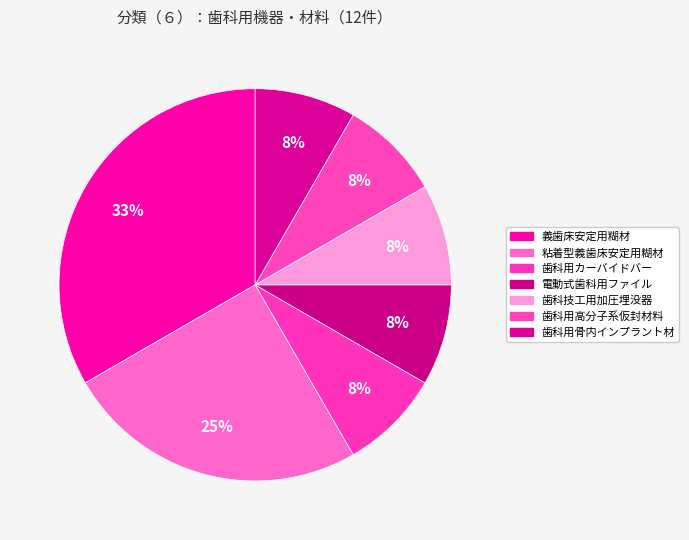

What percentage do 歯科用カーバイドバー and 歯科用骨内インプラント材 together represent?

16.7%